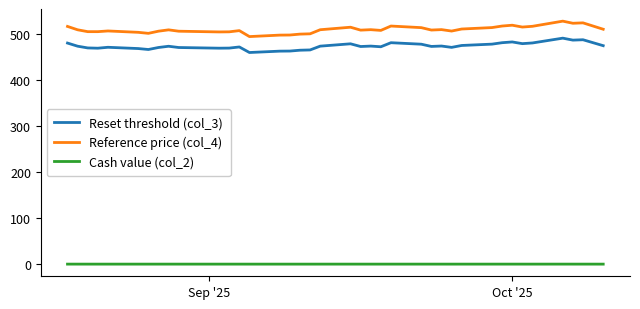

Which series has the largest total across all categories?

Reference price (col_4)